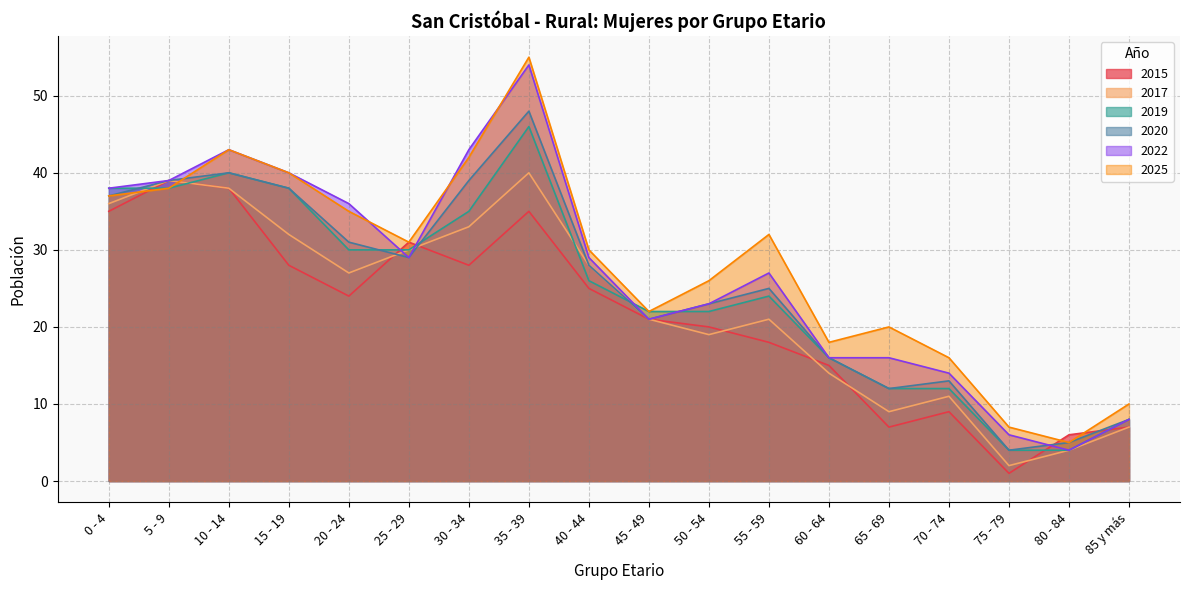

True or false: 2025 has a value of 31 at 25 - 29.

True